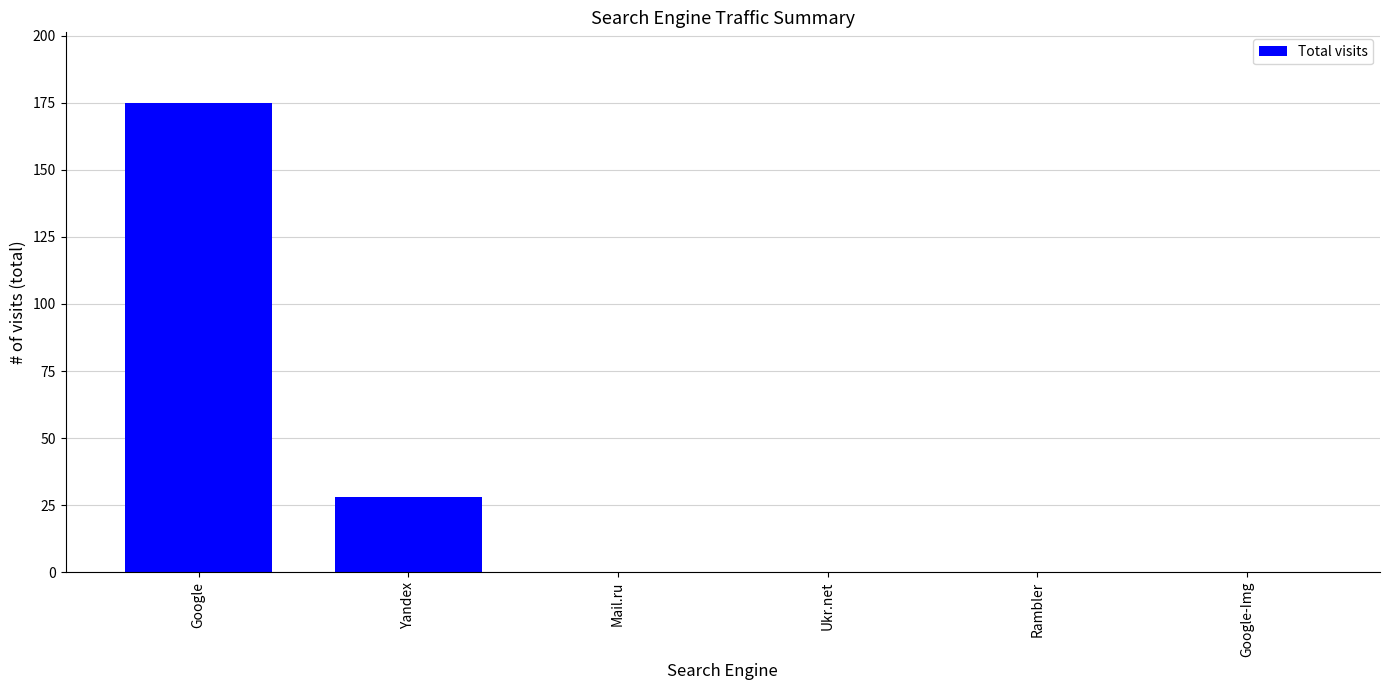

The chart shows a value of 76 at Google. True or false?

False